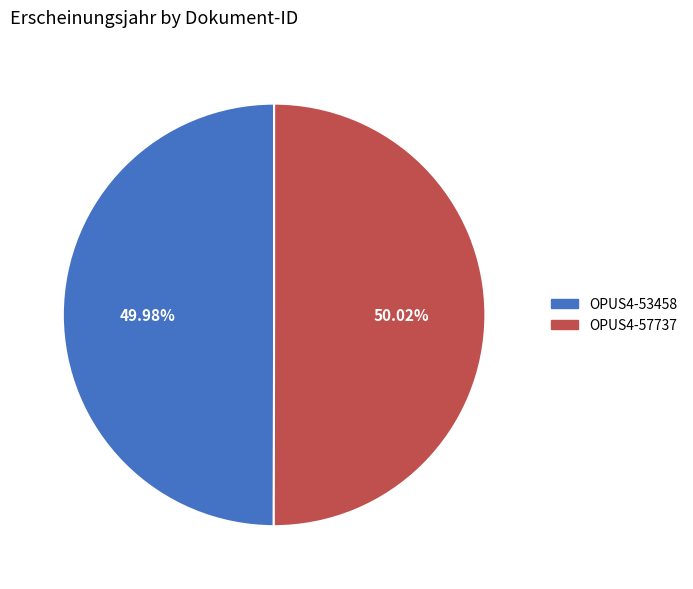

To the nearest percent, what is the combined percentage of OPUS4-53458 and OPUS4-57737?

100%